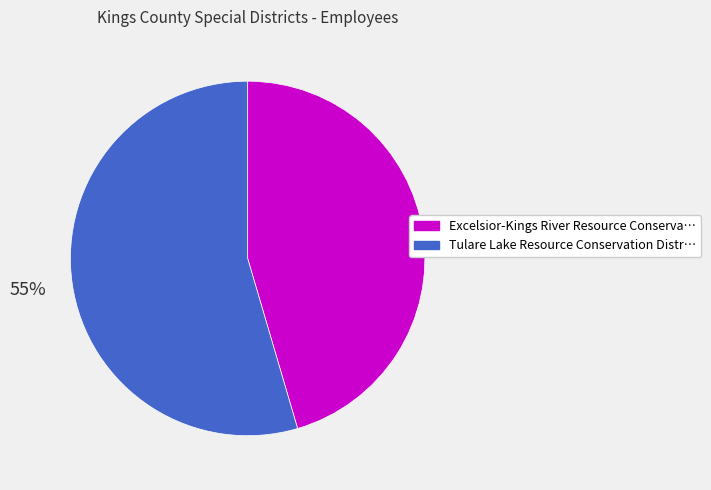

Count the number of slices in the pie.

2